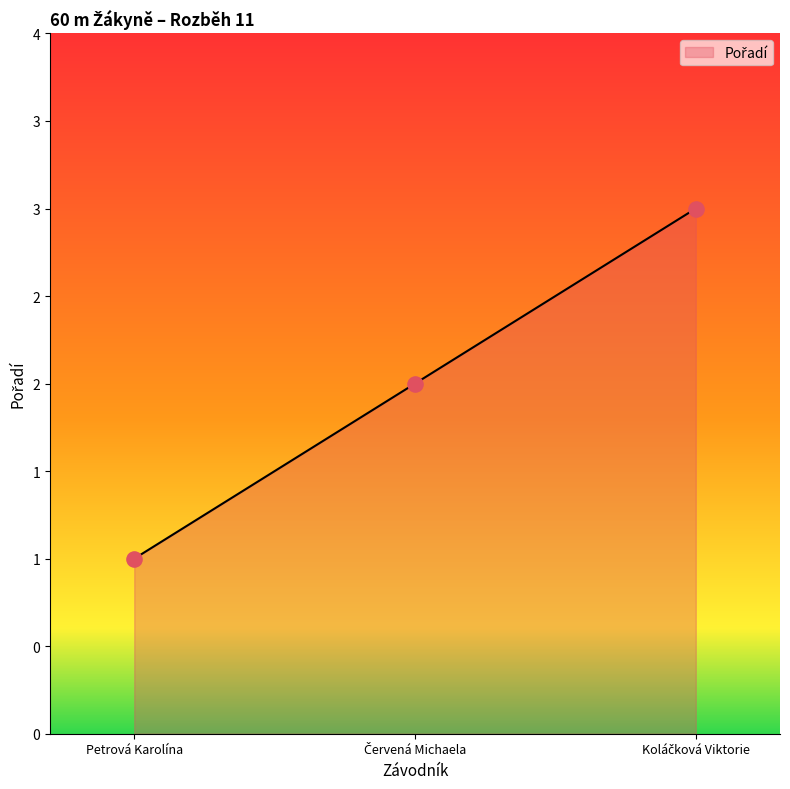

What is the change in value from Petrová Karolína to Koláčková Viktorie?

+2